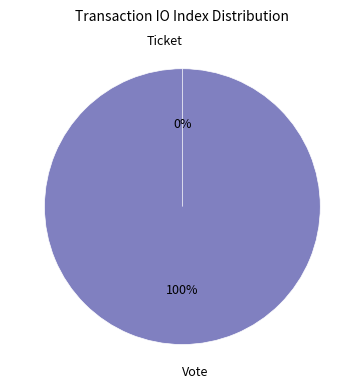

What percentage is NOT represented by Ticket?

100.0%